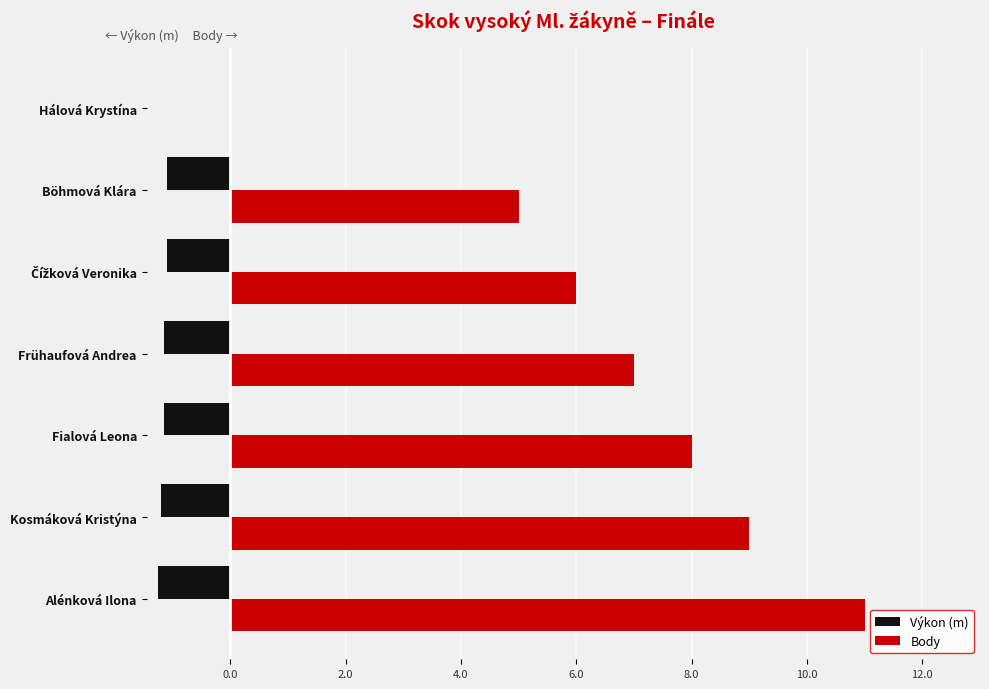

Is it true that Výkon (m) equals 0.0 at Hálová Krystína?

True